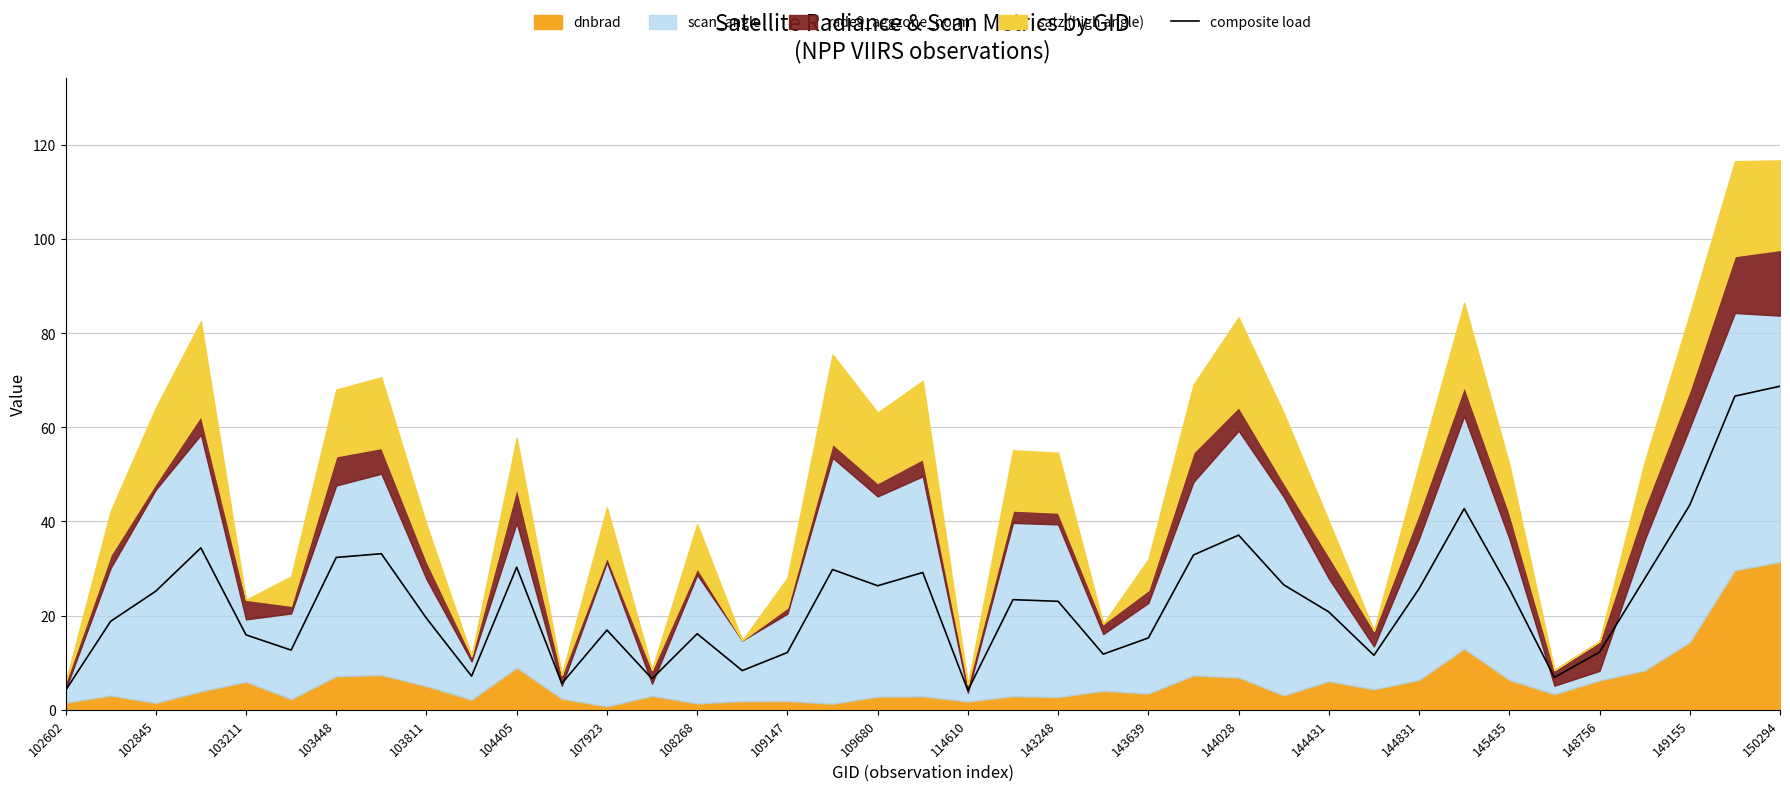

True or false: composite load has a value of 34.5 at 144831.

False